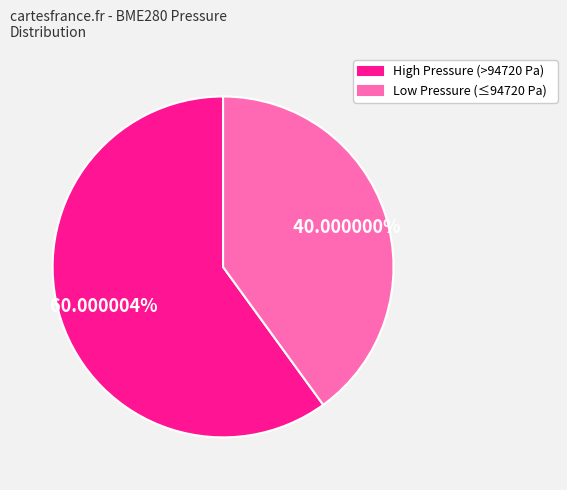

What is the ratio of the value at Low Pressure (≤94720 Pa) to the value at High Pressure (>94720 Pa)?

0.7